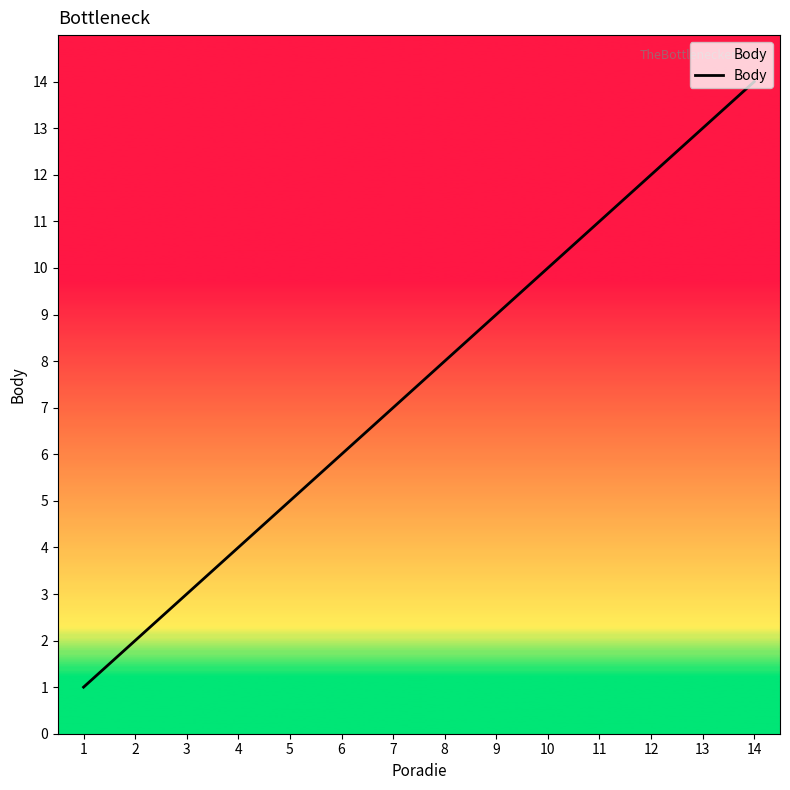

What is the smallest value displayed?

1